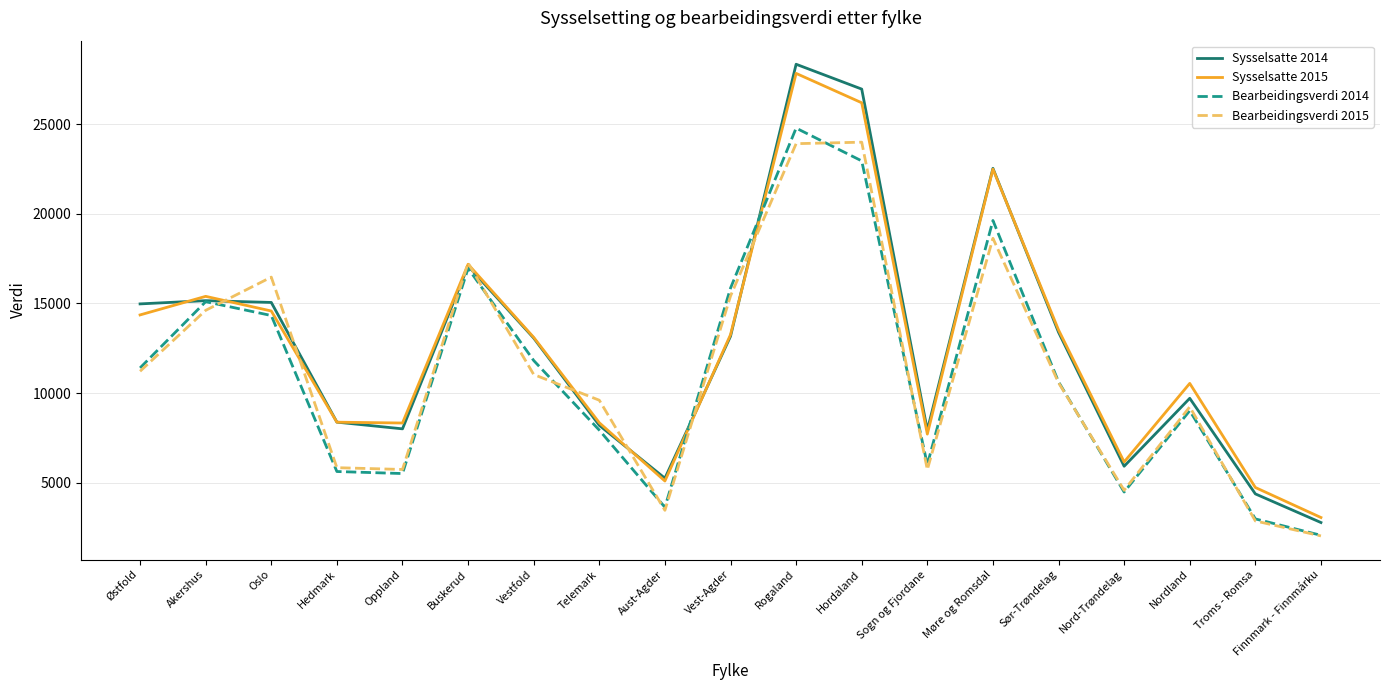

The value of Sysselsatte 2014 at Østfold is 14972. True or false?

True